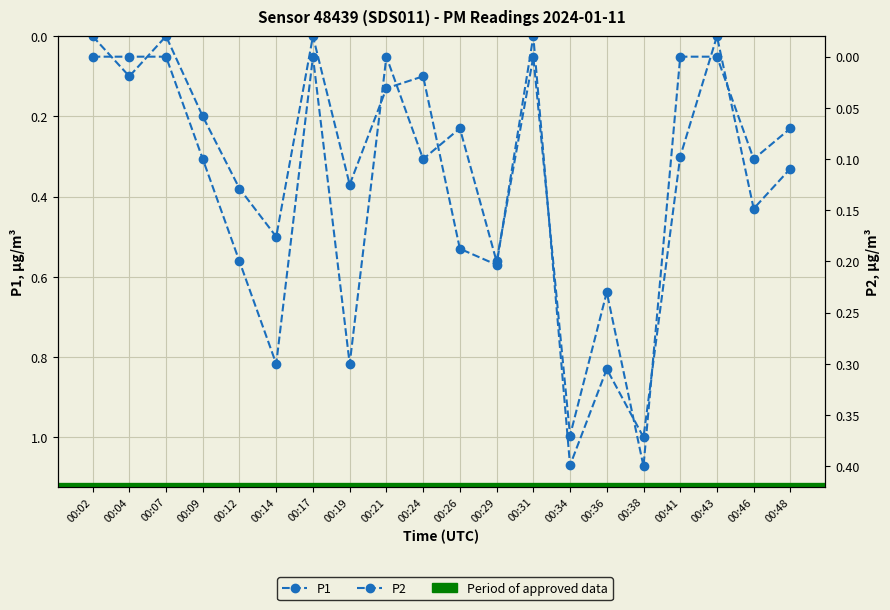

What are all the series names shown in the legend?

P1, P2